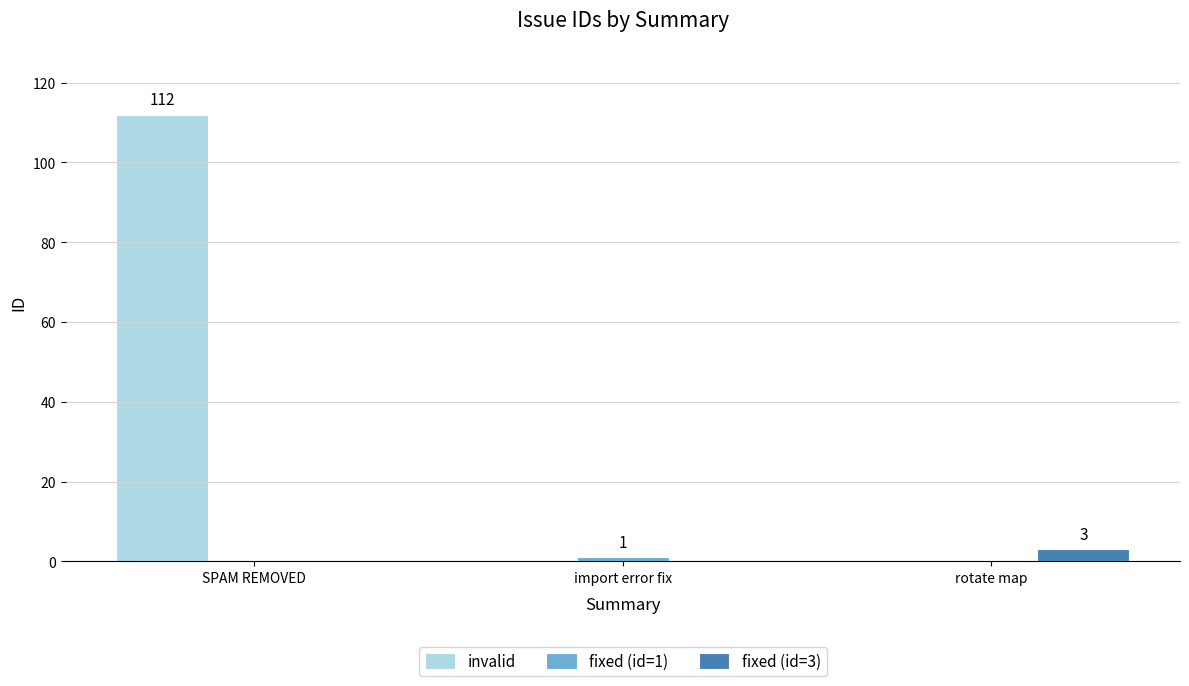

What is the average value of the invalid series?

37